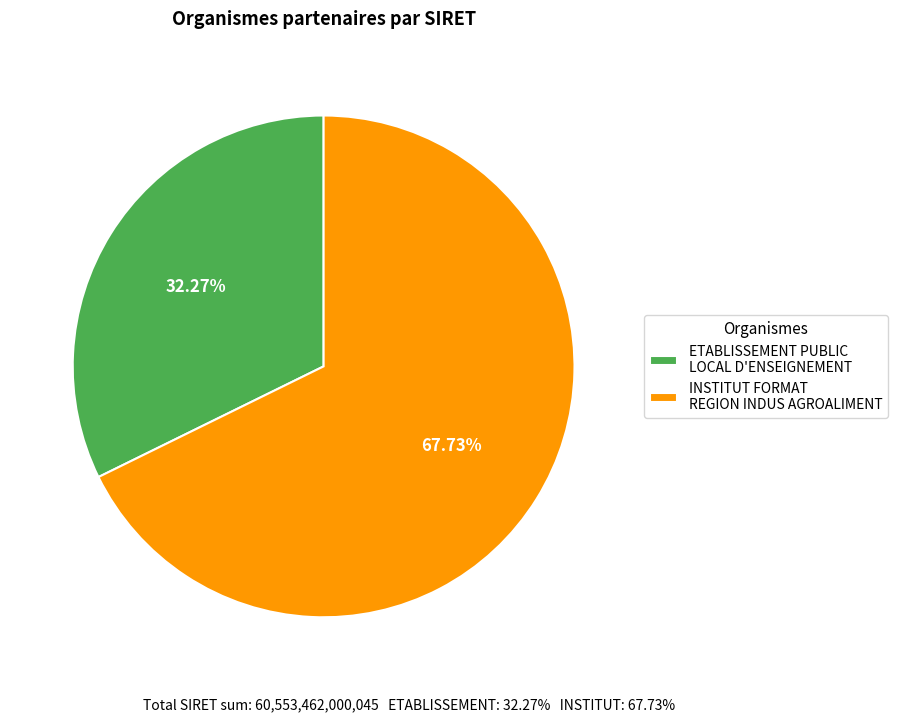

Is it true that INSTITUT FORMAT REGION INDUS AGROALIMENT is 55% of the pie?

False